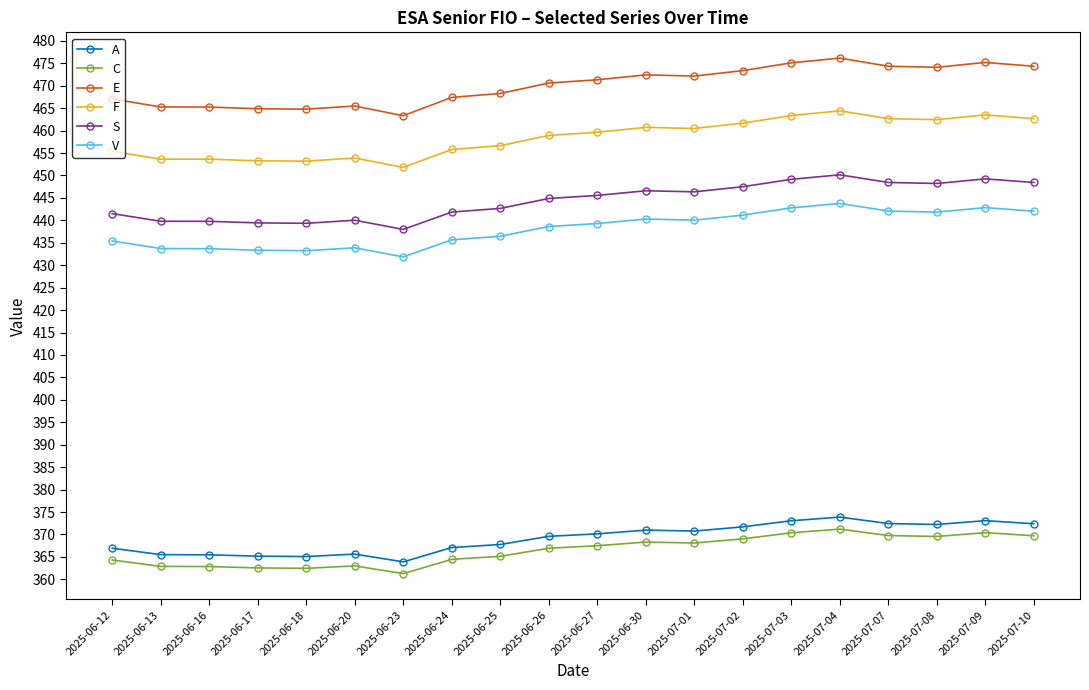

Does the chart display data point markers on the line(s)?

Yes